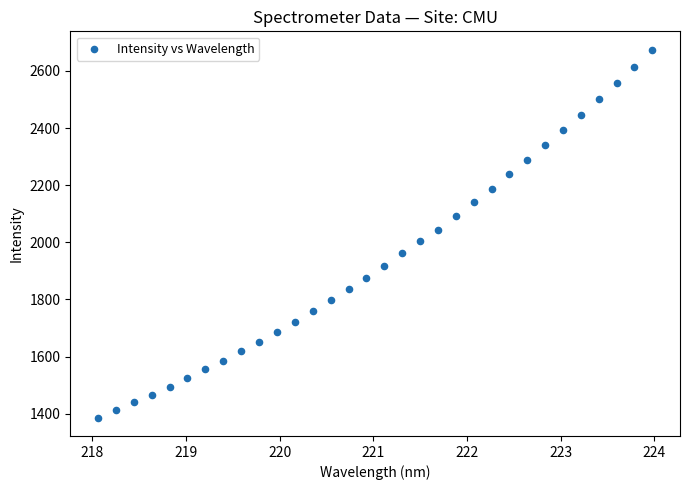

What is the range of Y values (max minus min)?

1288.1